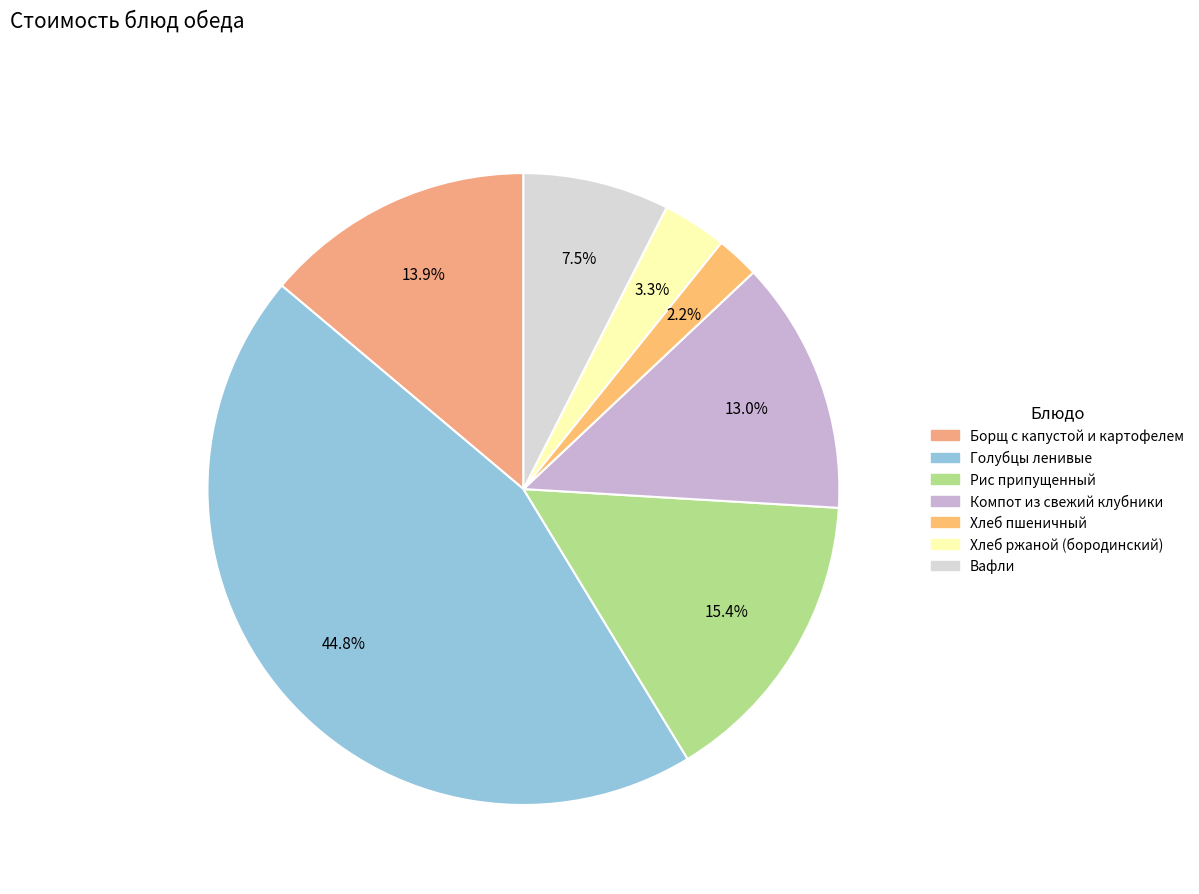

What percentage is the Компот из свежий клубники slice, to the nearest percent?

13%